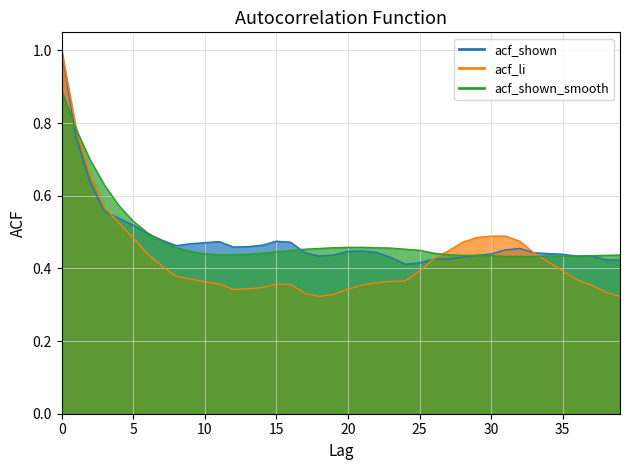

In acf_shown, how many points are lower than both neighbors (excluding endpoints)?

5